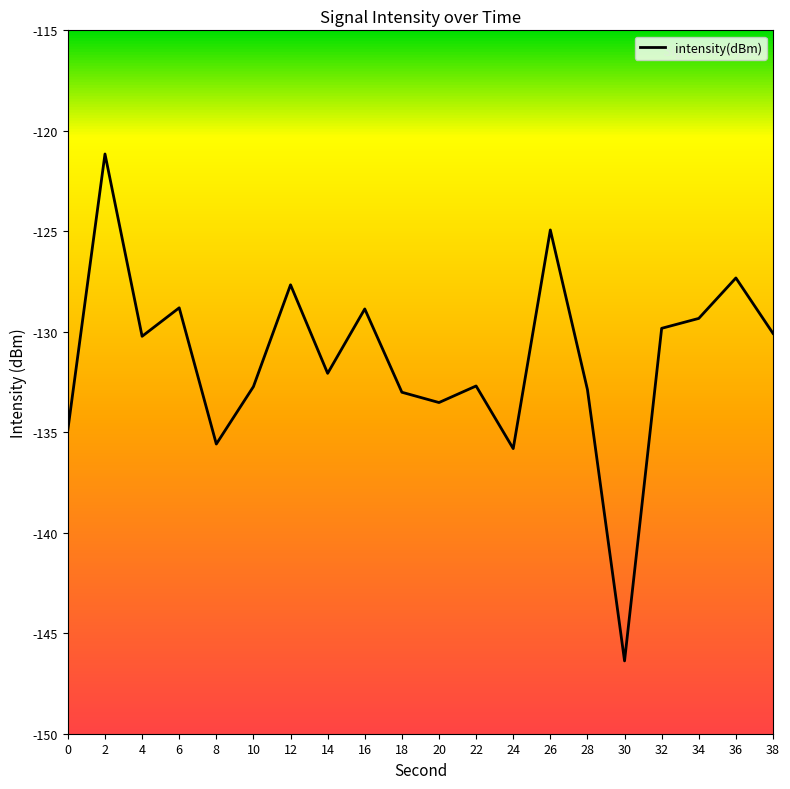

Count the number of categories in the chart.

20